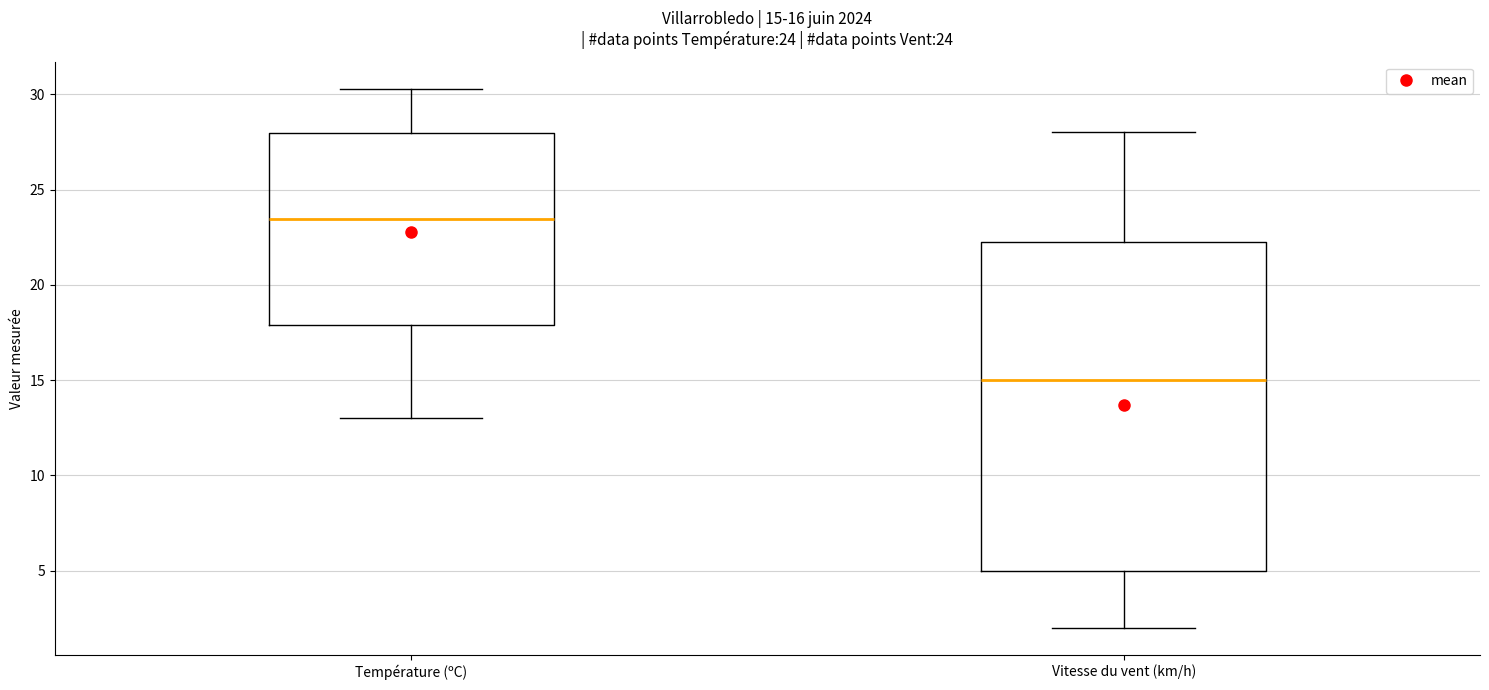

Which box has the lowest median line?

Vitesse du vent (km/h)